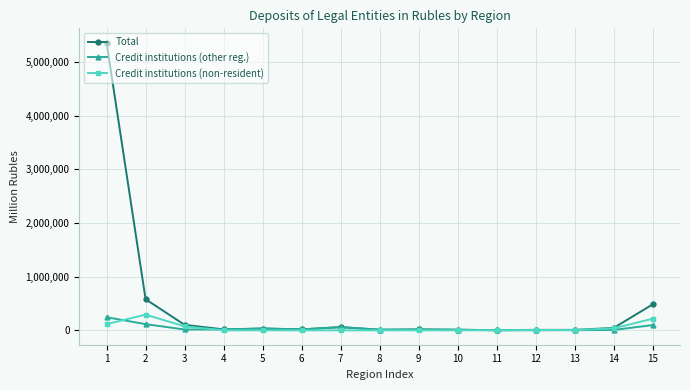

At how many categories does at least one series exceed 4526154?

1